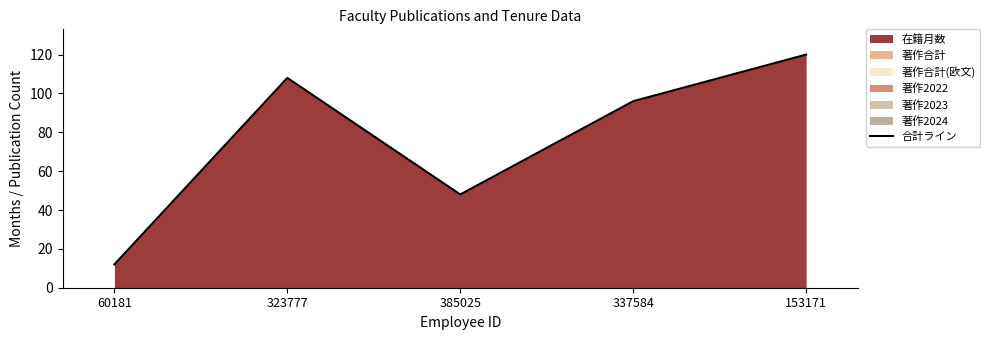

What is the change in value from 323777 to 385025?

-60